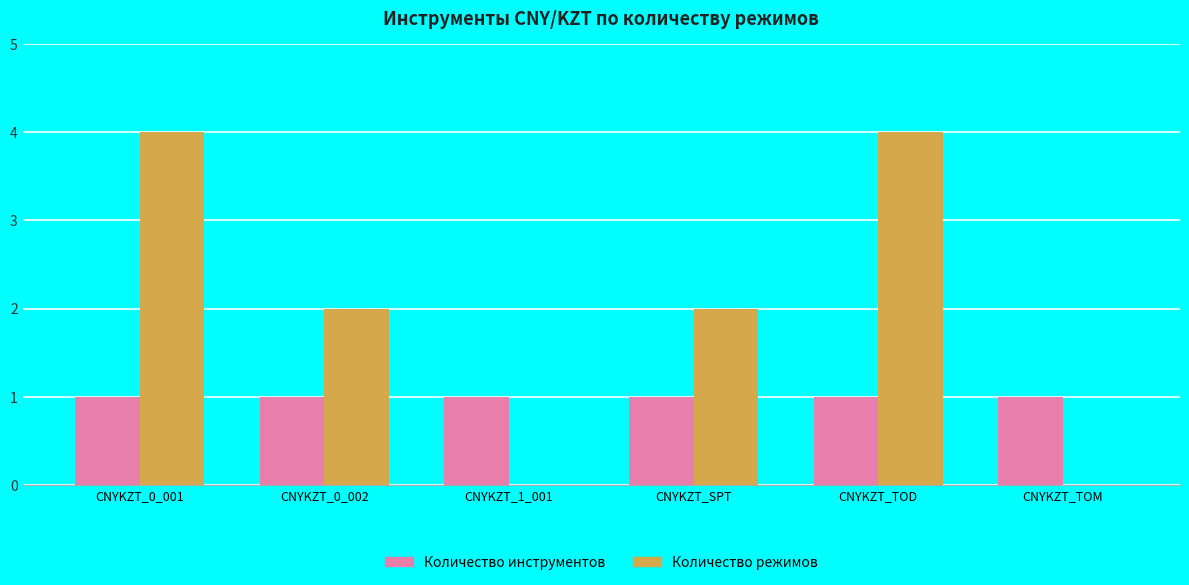

Which series changed the most between CNYKZT_0_002 and CNYKZT_TOD?

Количество режимов